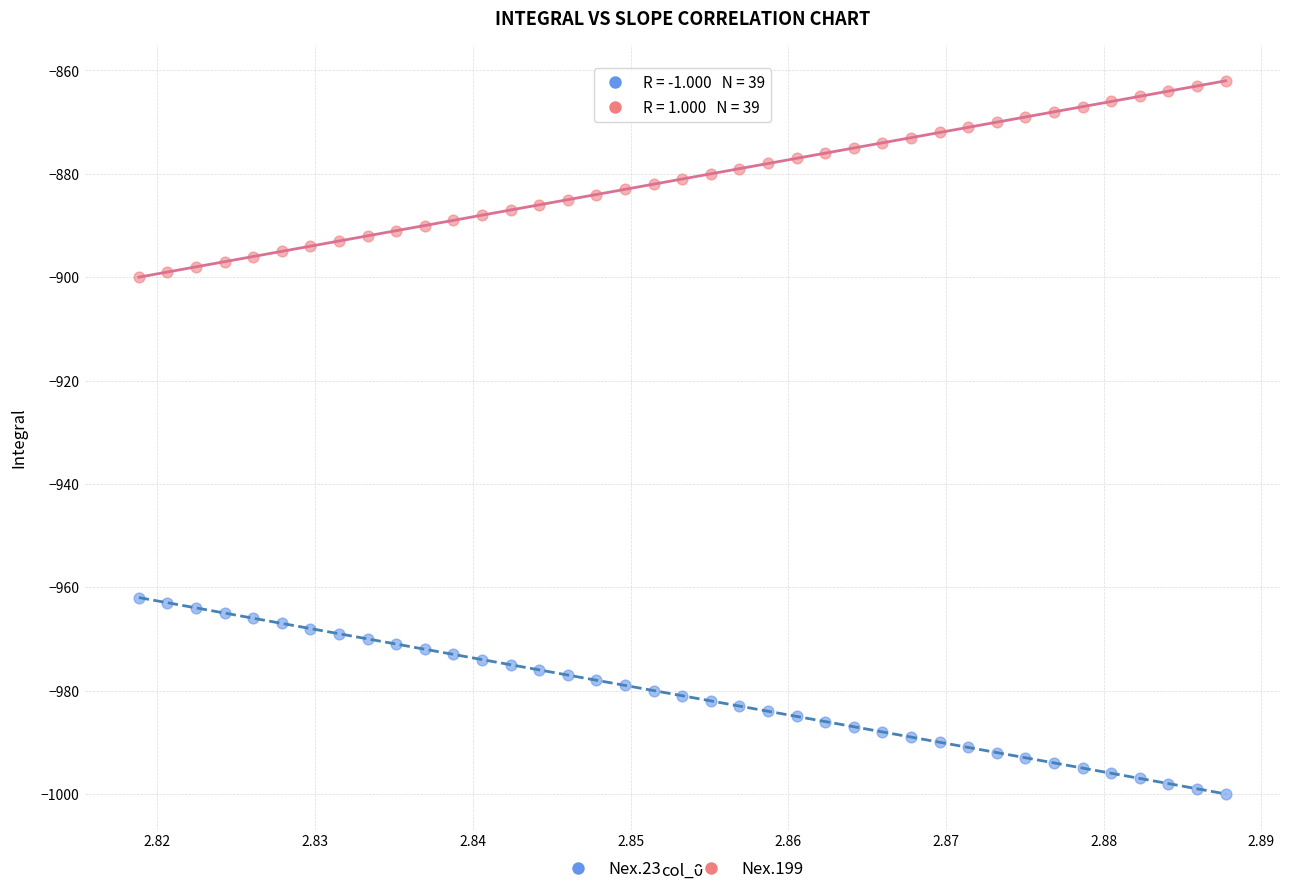

Which series contains the lowest Y value?

Nex.23